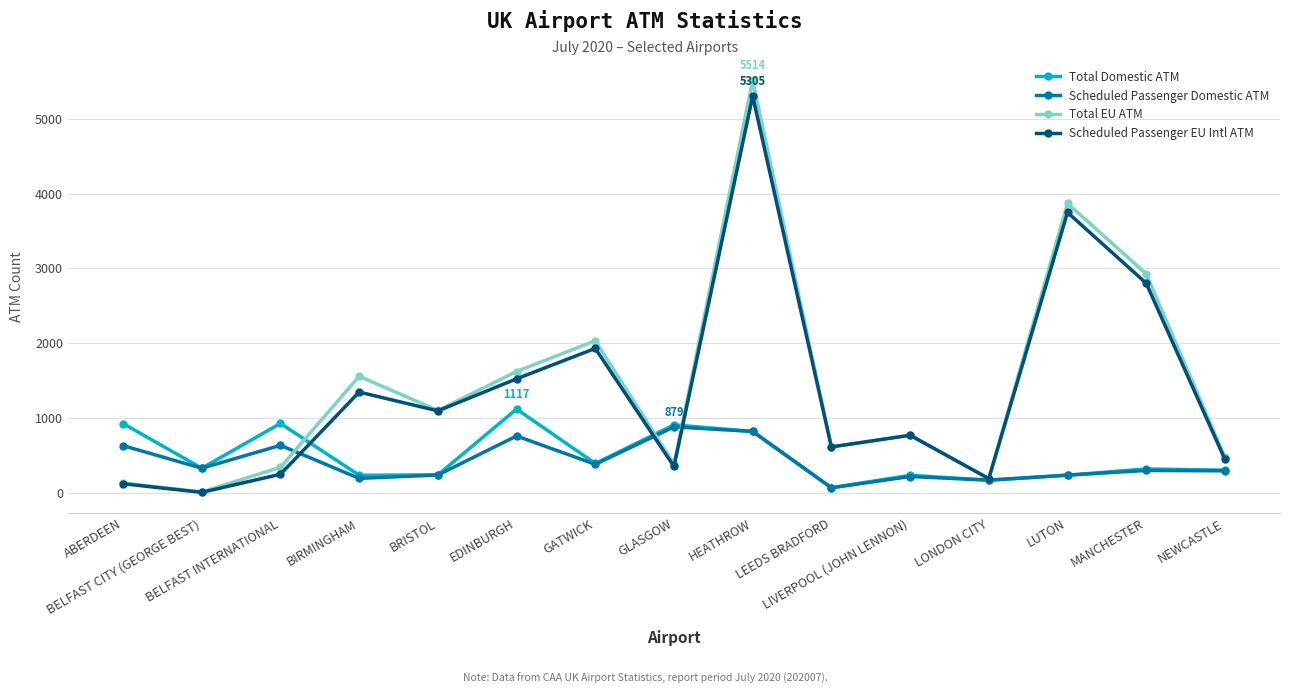

What is the difference between the maximum and minimum values in the Scheduled Passenger Domestic ATM series?

815